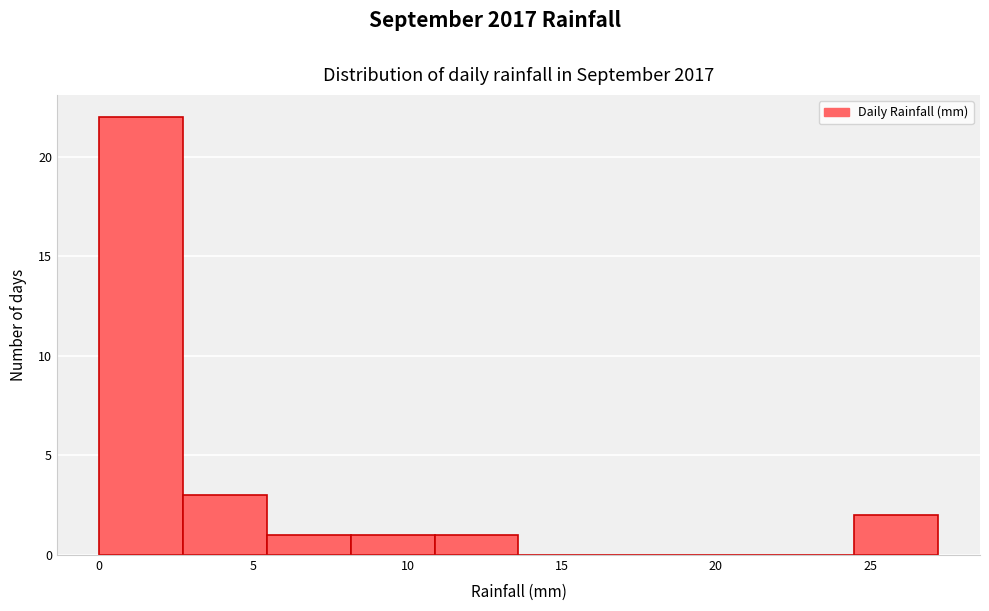

How tall is the bar that spans 24.5 to 27.0 on the x-axis? Neither the bar edges nor the heights are printed on the chart, so give them approximately, as read against the axes.

2